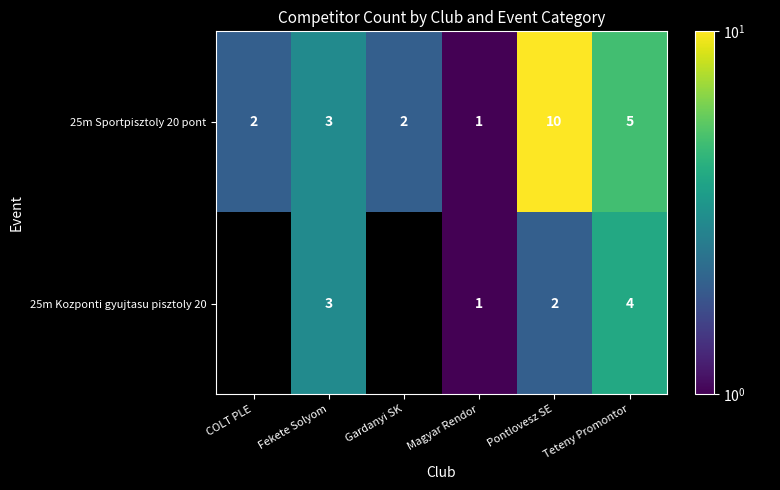

Between Magyar Rendor and Gardanyi SK, which is larger?

Gardanyi SK